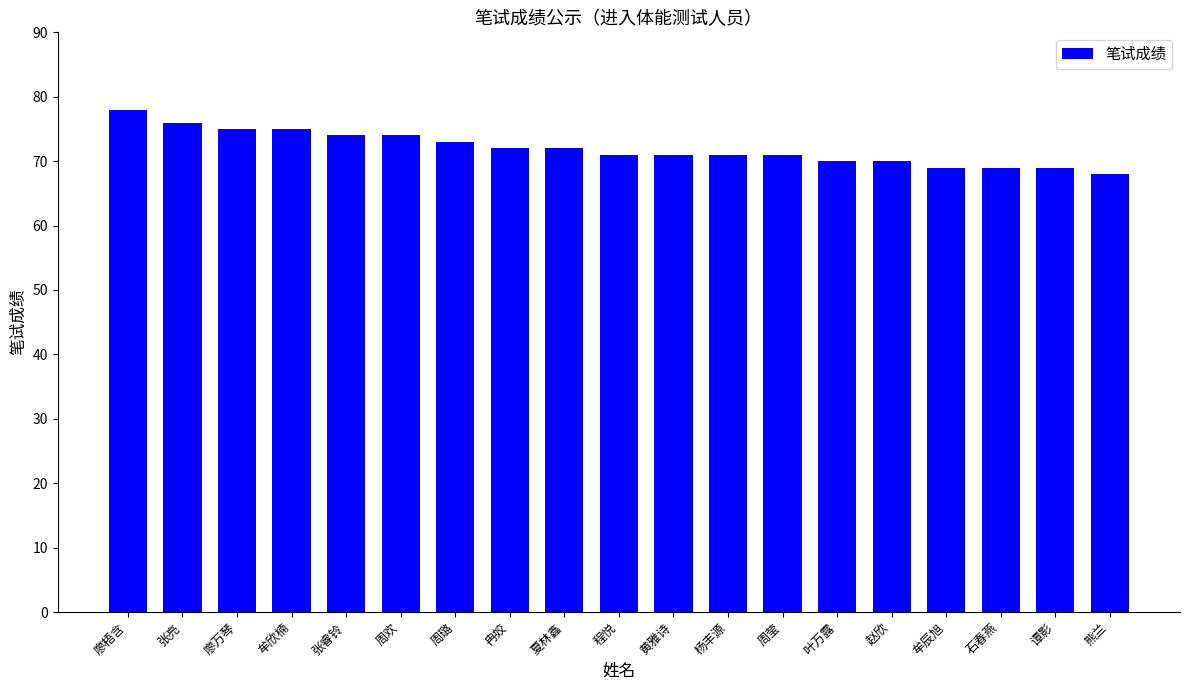

What position from the right is 谭影?

2